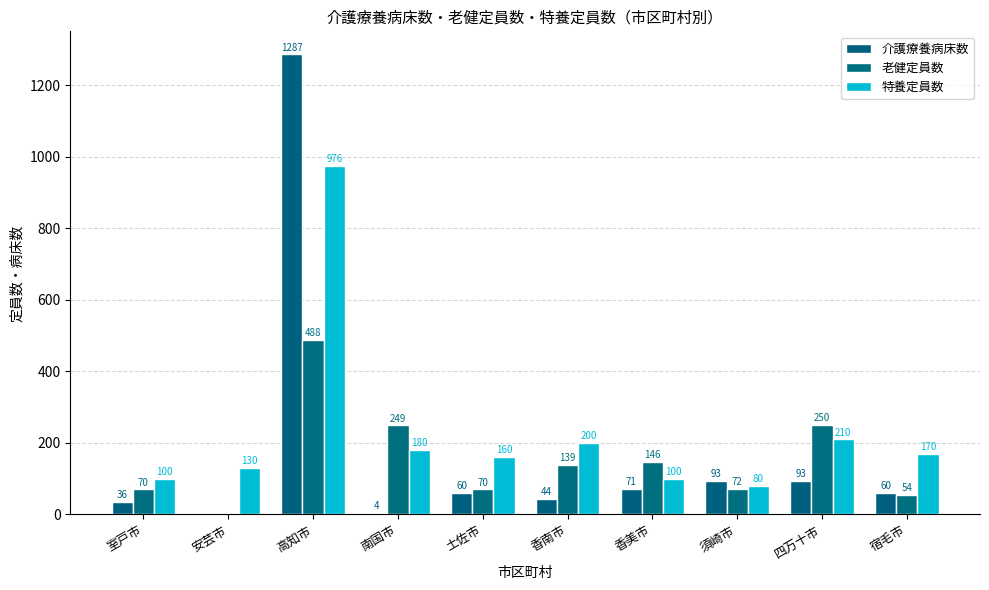

Is it true that 老健定員数 equals 294 at 安芸市?

False